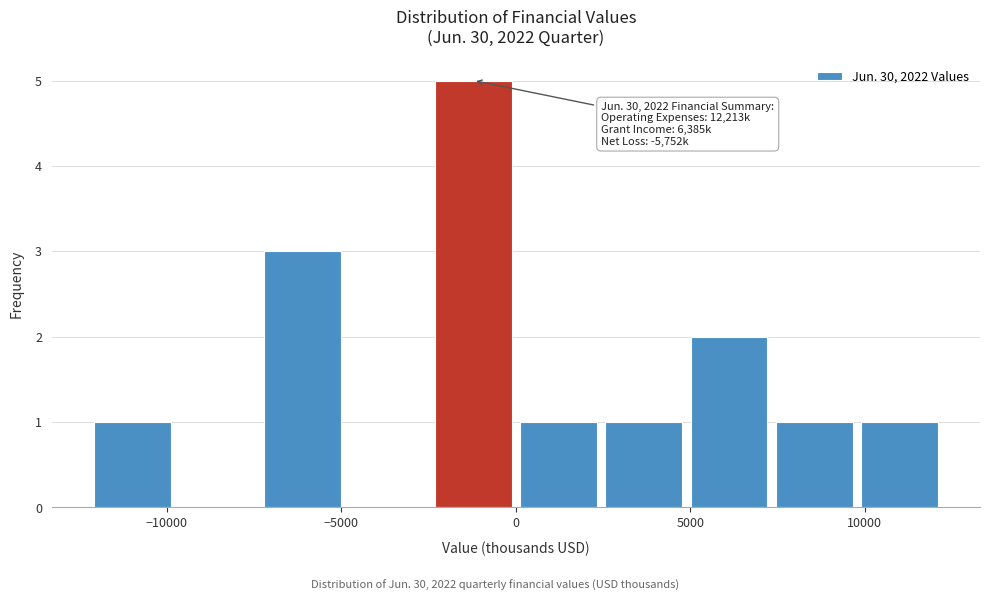

Which range on the x-axis has the tallest bar?

-2500 to 0